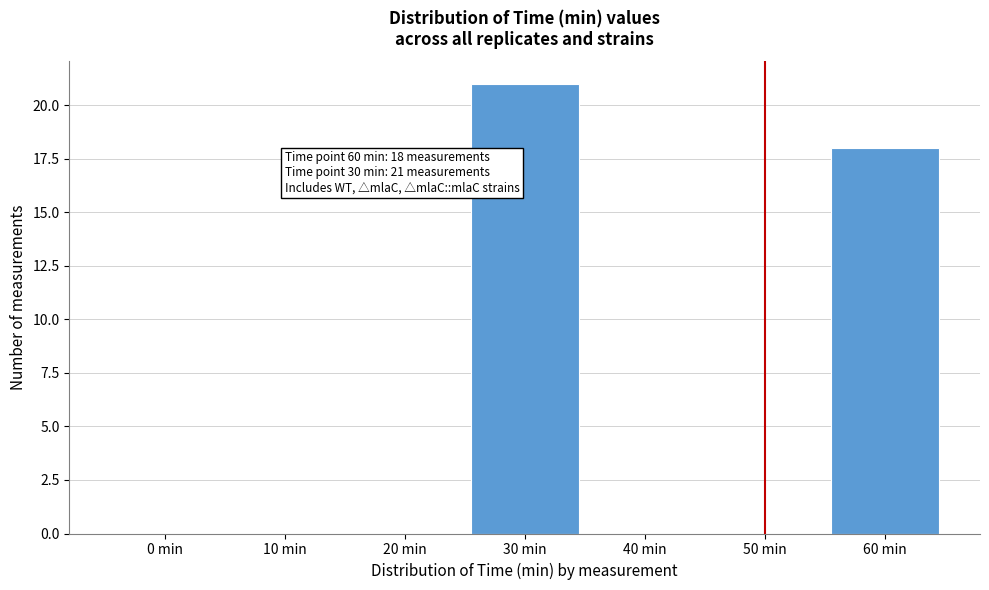

Reading left to right, list all the values displayed in this chart.

0 min=0	10 min=0	20 min=0	30 min=21	40 min=0	50 min=0	60 min=18